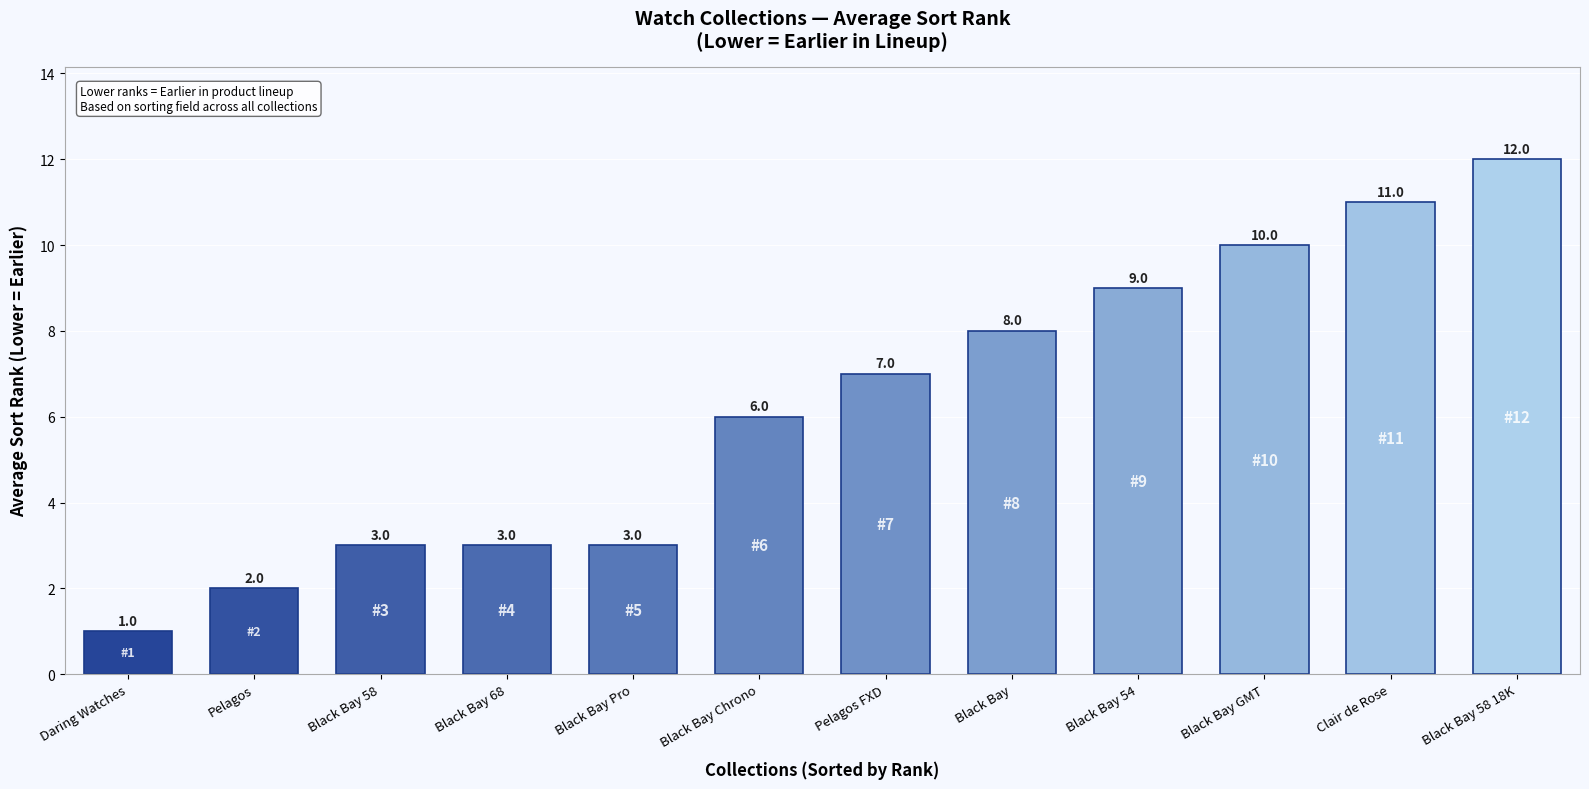

What is the minimum value shown in the chart?

1